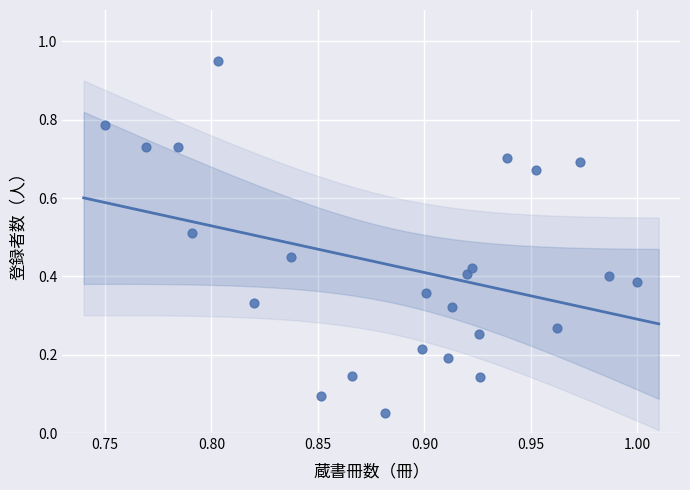

What is the range of Y values (max minus min)?

0.9